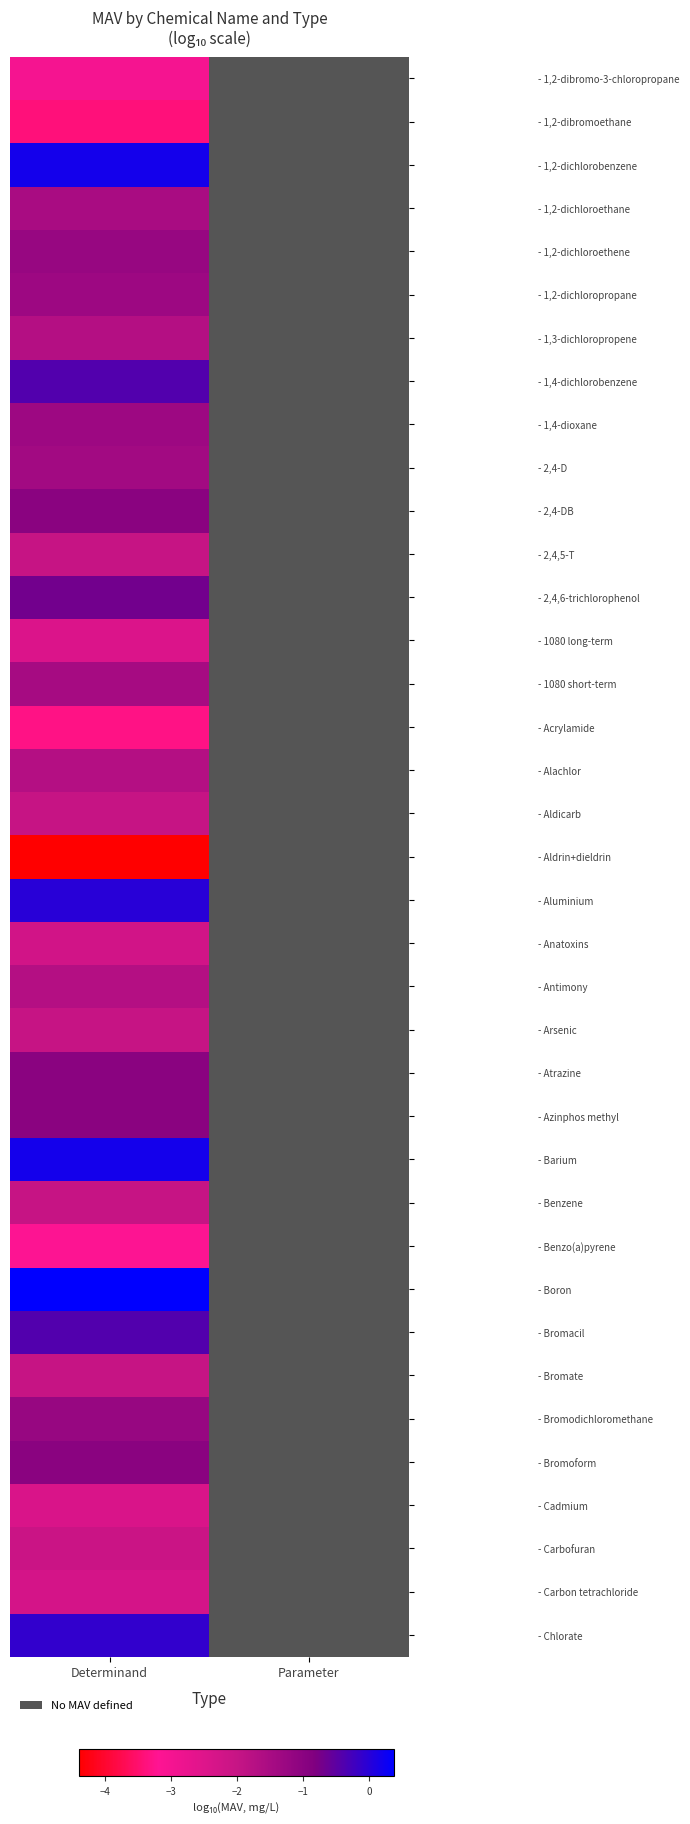

How many distinct data groups are displayed?

37